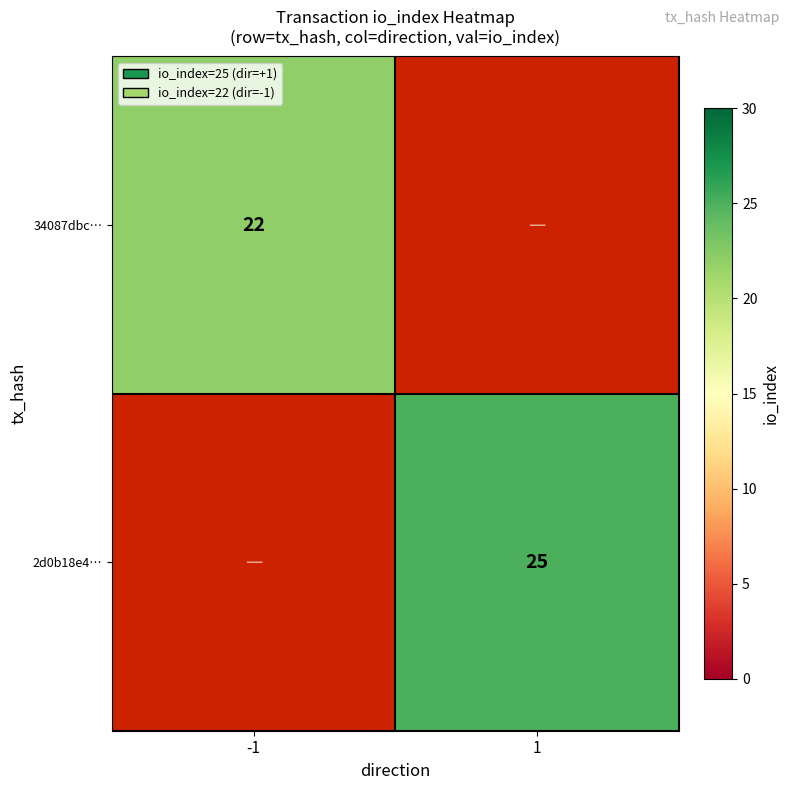

Which category has the lowest value across all series?

-1